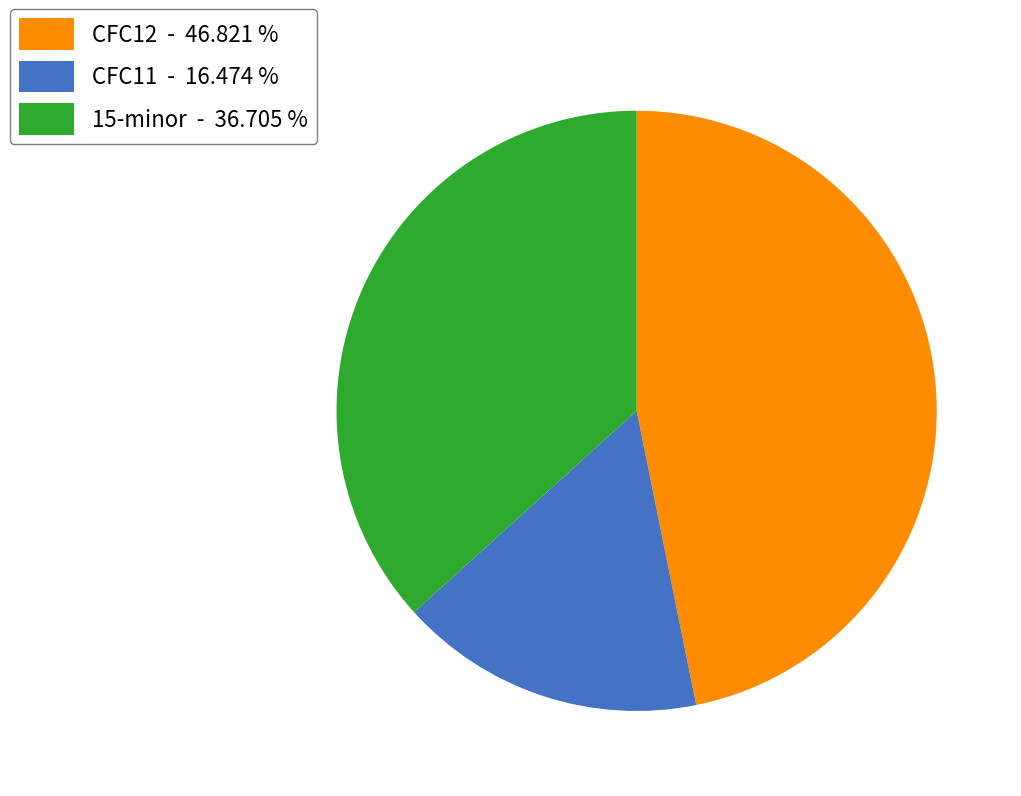

Which slice is the smallest?

CFC11